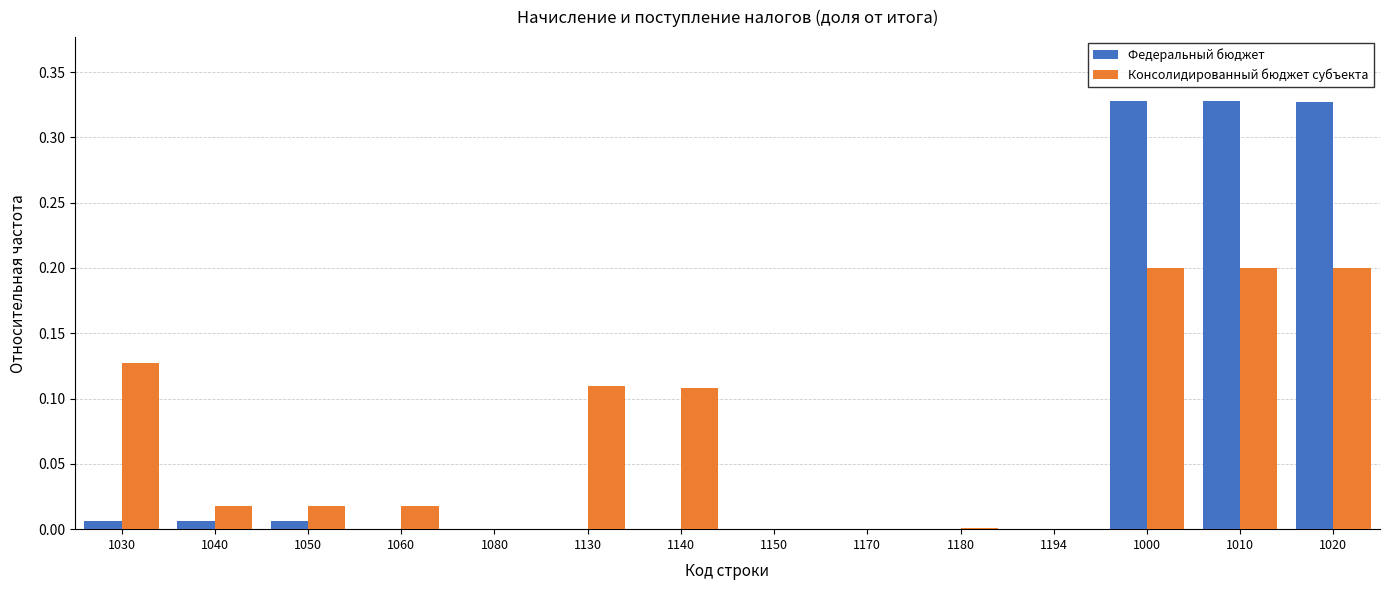

How many categories are shown in the chart?

14